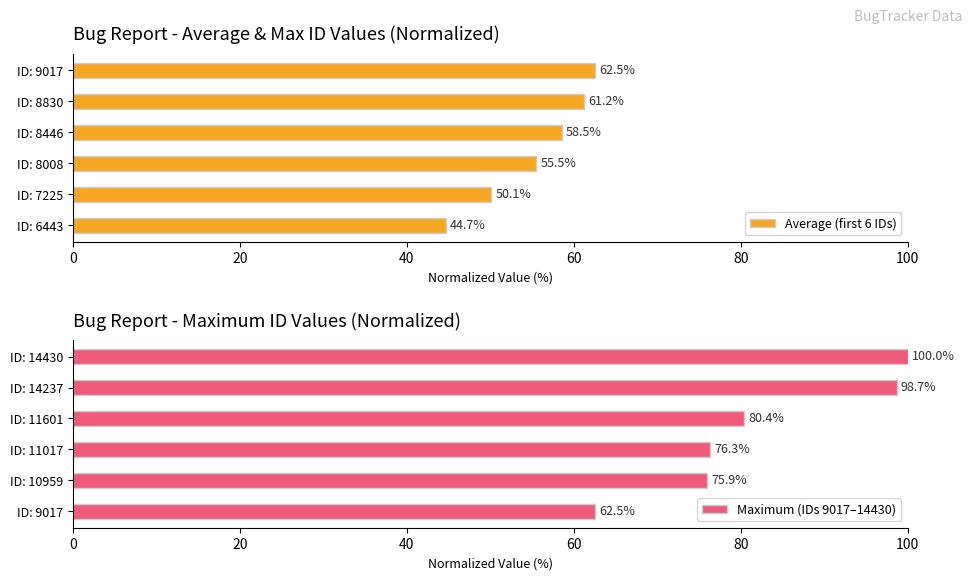

What is the value of the Average (first 6 IDs) bar at the 1st from the left?

44.7